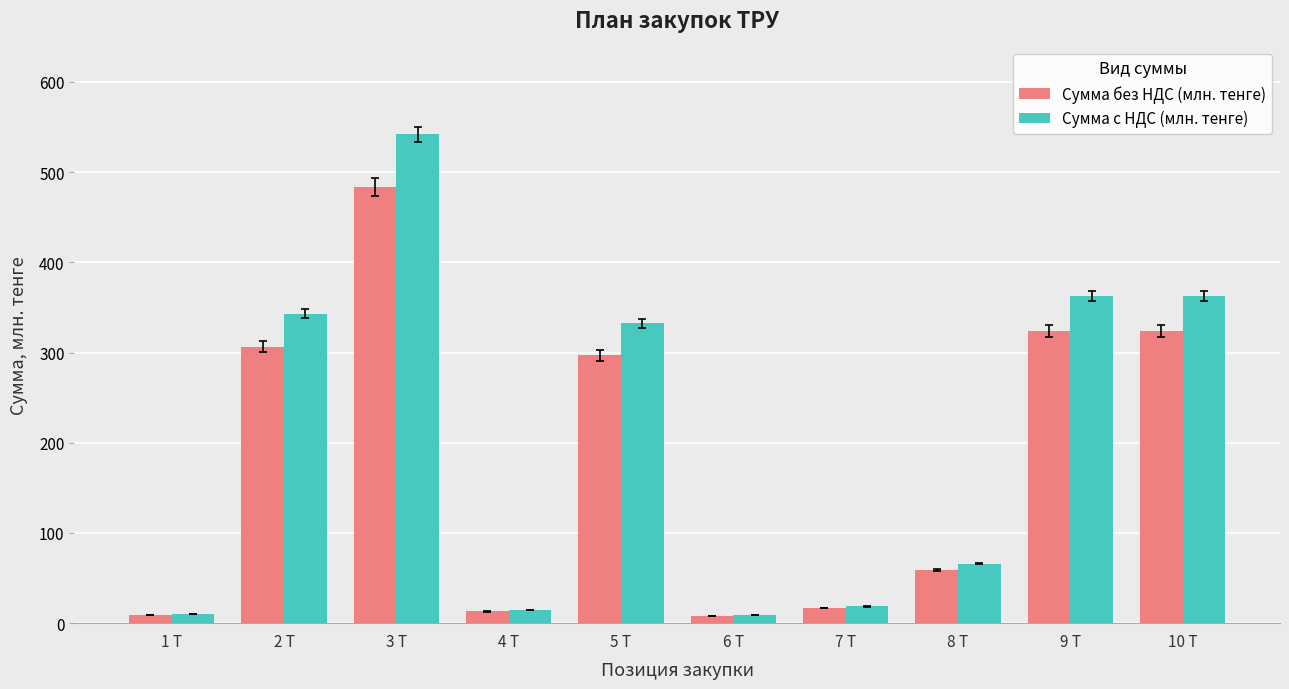

What is the average value of the Сумма без НДС (млн. тенге) series?

184.1